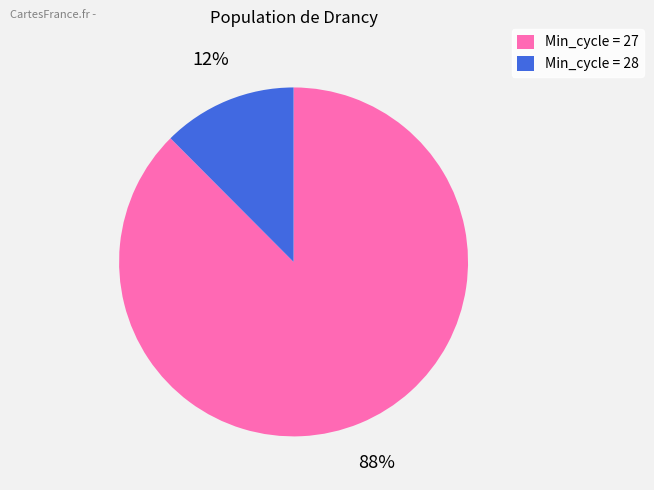

Between Min_cycle = 27 and Min_cycle = 28, which is larger?

Min_cycle = 27